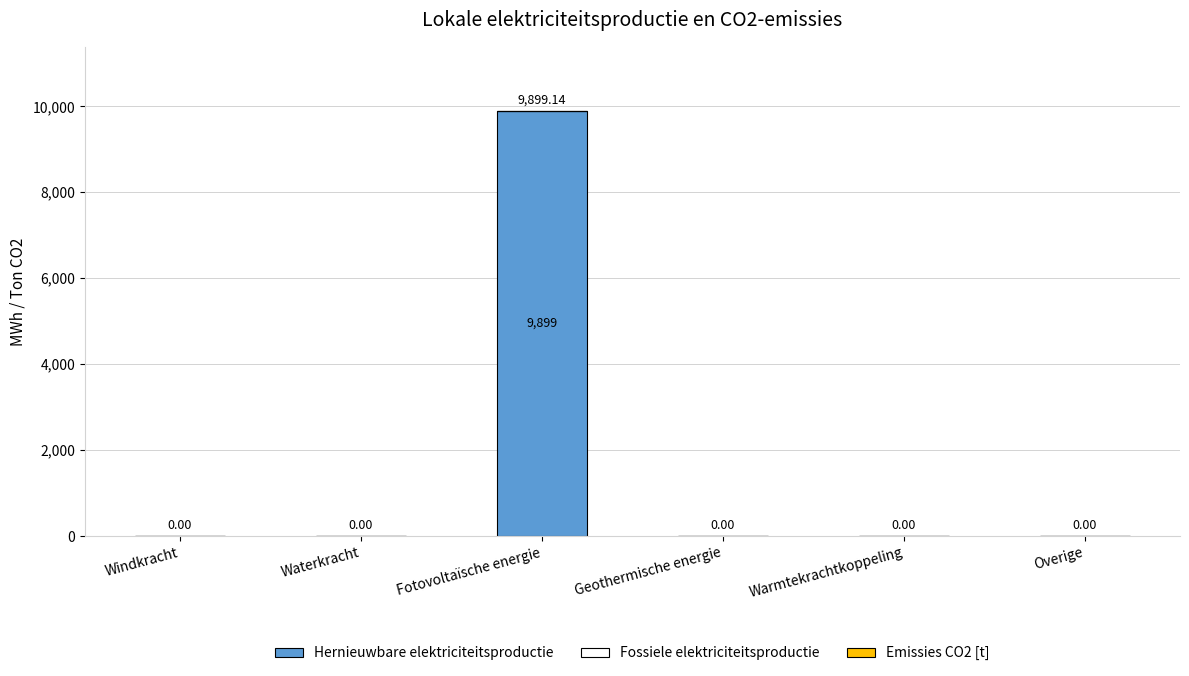

At which category does the chart reach its peak across all series?

Fotovoltaïsche energie